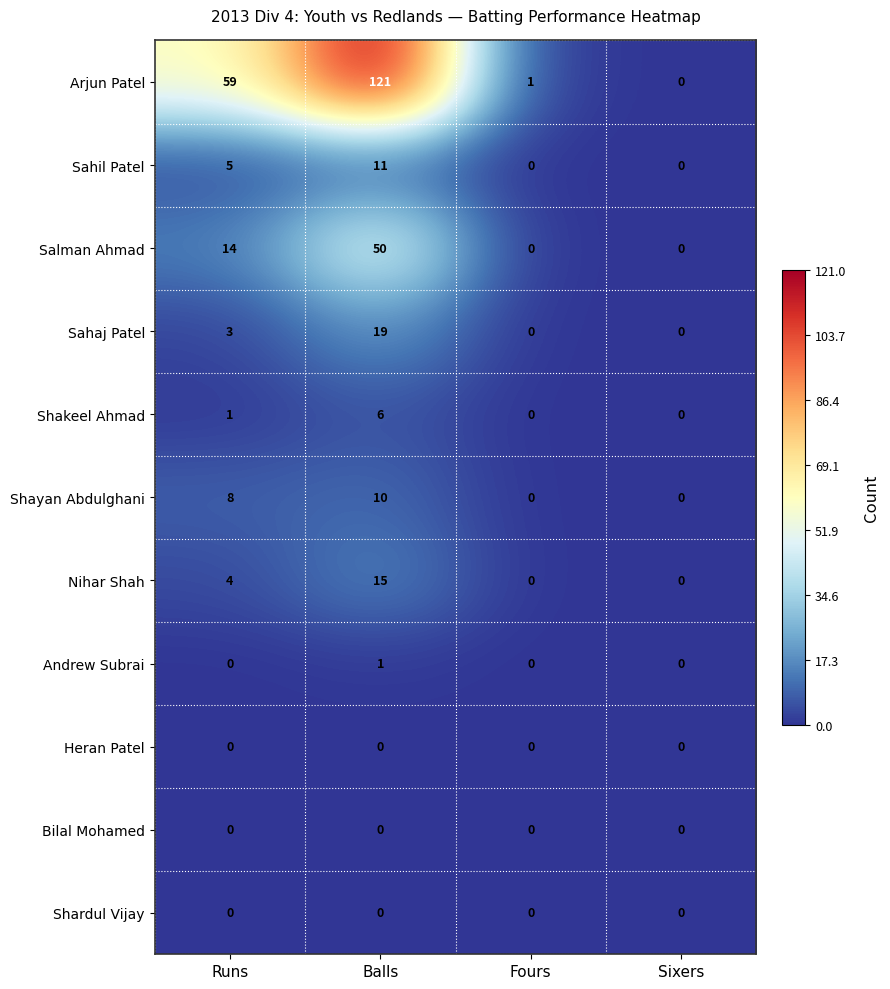

What is the average value of the Nihar Shah series?

5